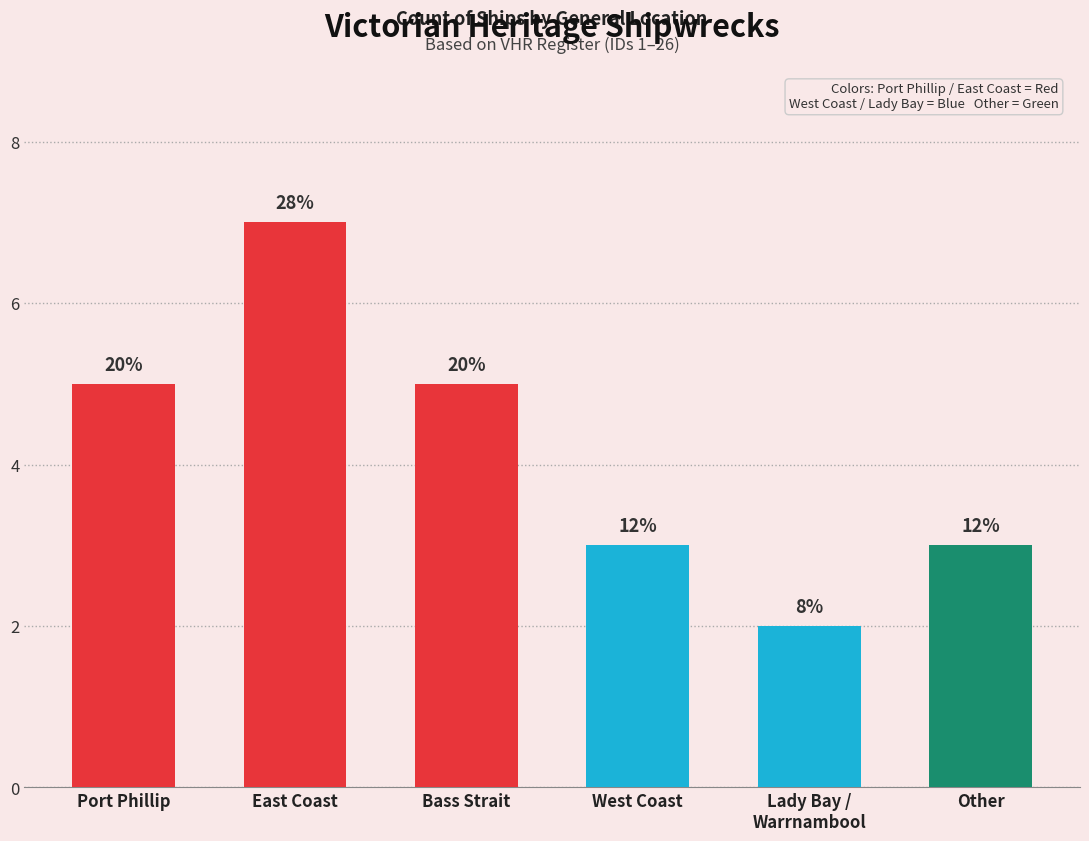

What is the ratio of the value at Port Phillip to the value at West Coast?

1.7